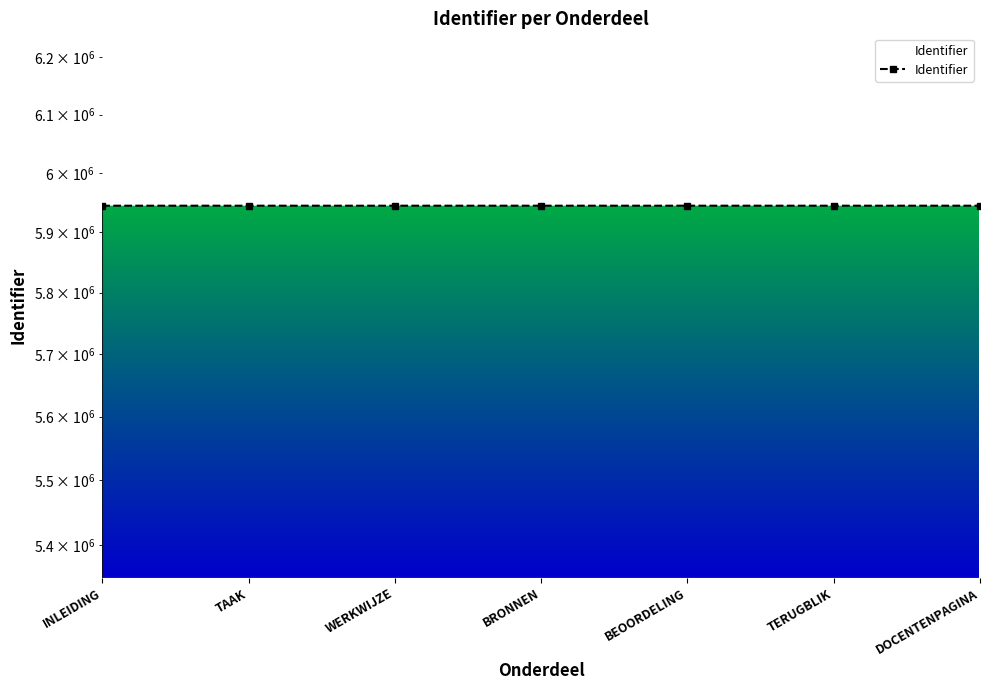

What is the difference between the maximum and minimum values?

15